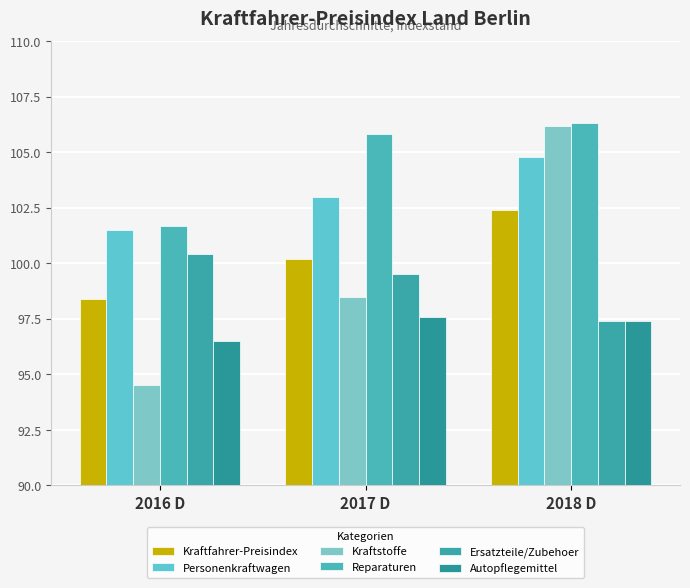

What are all the series names shown in the legend?

Kraftfahrer-Preisindex, Personenkraftwagen, Kraftstoffe, Reparaturen, Ersatzteile/Zubehoer, Autopflegemittel